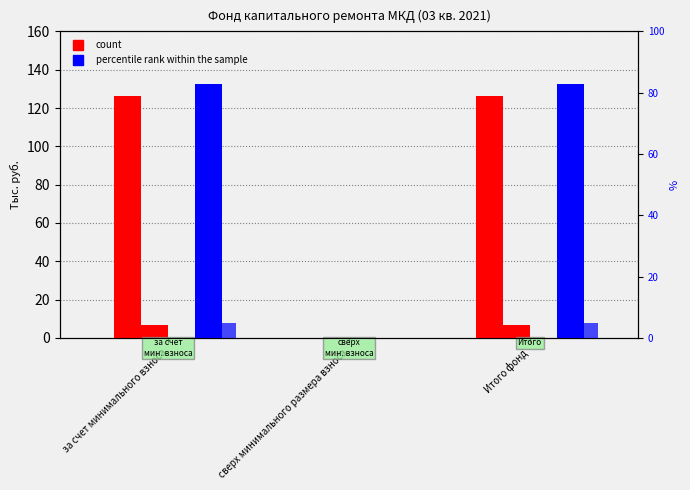

Reading left to right, extract all data points from this chart.

Остаток на начало: за счет минимального взноса=126.1	сверх минимального размера взноса=0.0	Итого фонд=126.1
Поступило всего: за счет минимального взноса=6.6	сверх минимального размера взноса=0.0	Итого фонд=6.6
Использовано: за счет минимального взноса=0.0	сверх минимального размера взноса=0.0	Итого фонд=0.0
Остаток на конец: за счет минимального взноса=132.7	сверх минимального размера взноса=0.0	Итого фонд=132.7
percentile rank within the sample: за счет минимального взноса=5.0	сверх минимального размера взноса=0.0	Итого фонд=5.0